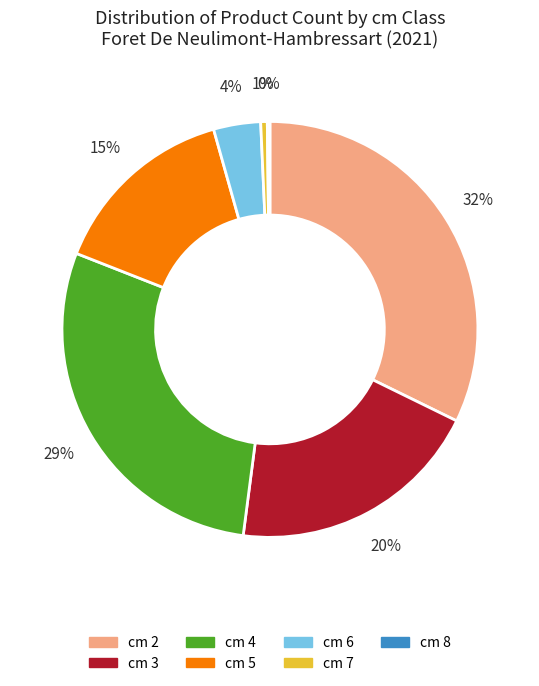

To the nearest percent, what is the difference between the largest and smallest slice percentages?

32%